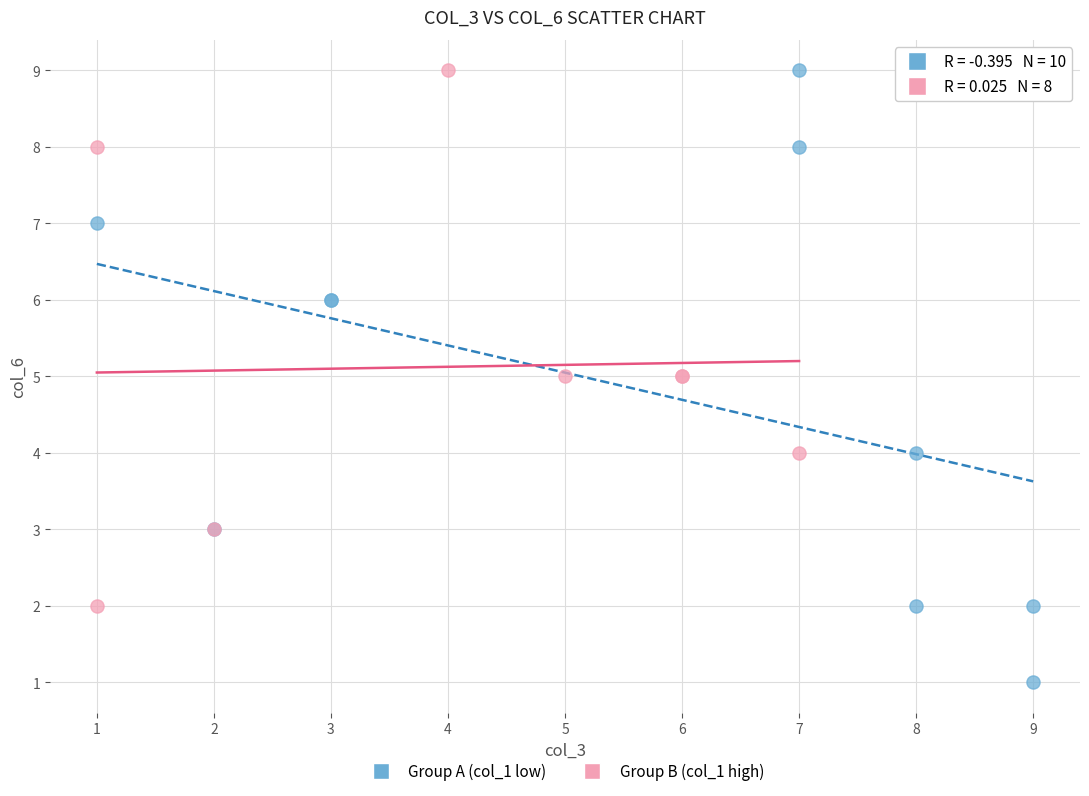

Which series contains the lowest Y value?

Group A (col_1 low)